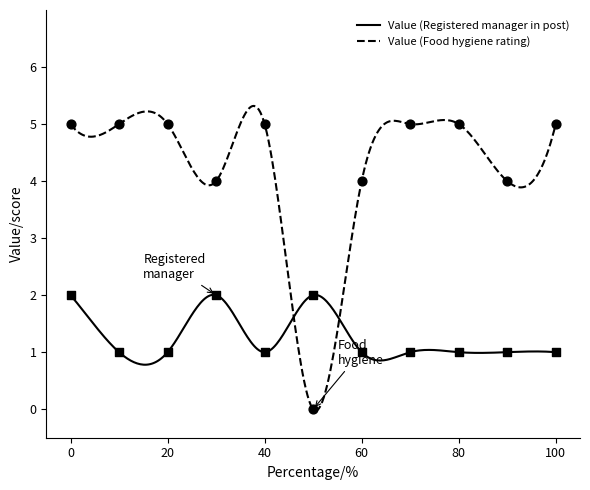

Which series contains the highest Y value?

Value (Food hygiene rating)